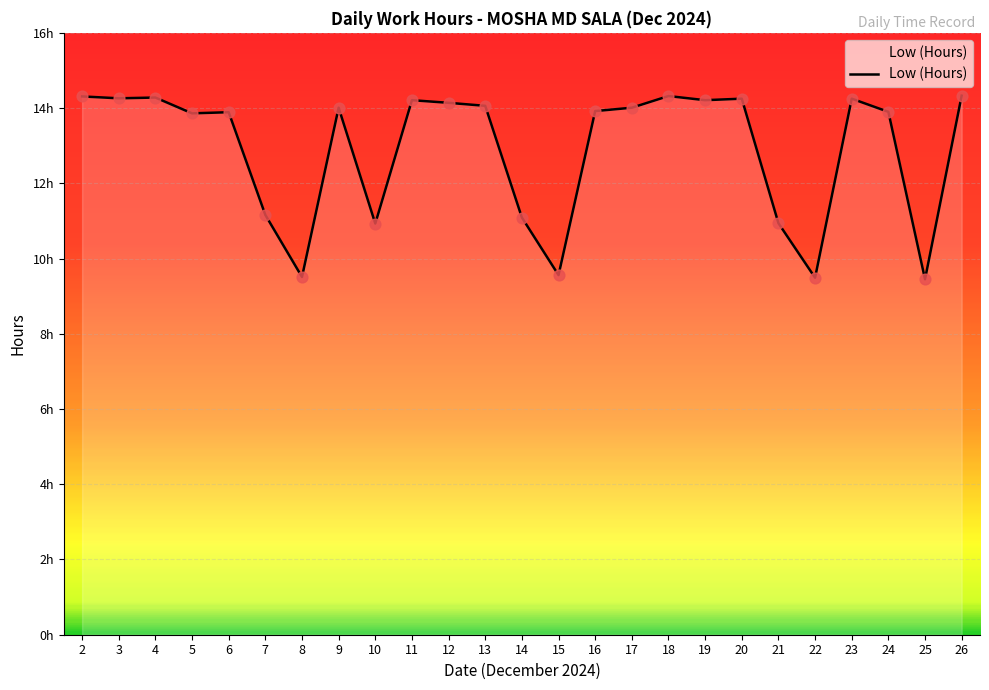

Approximately how many times larger is the value at 14 compared to 24?

0.8